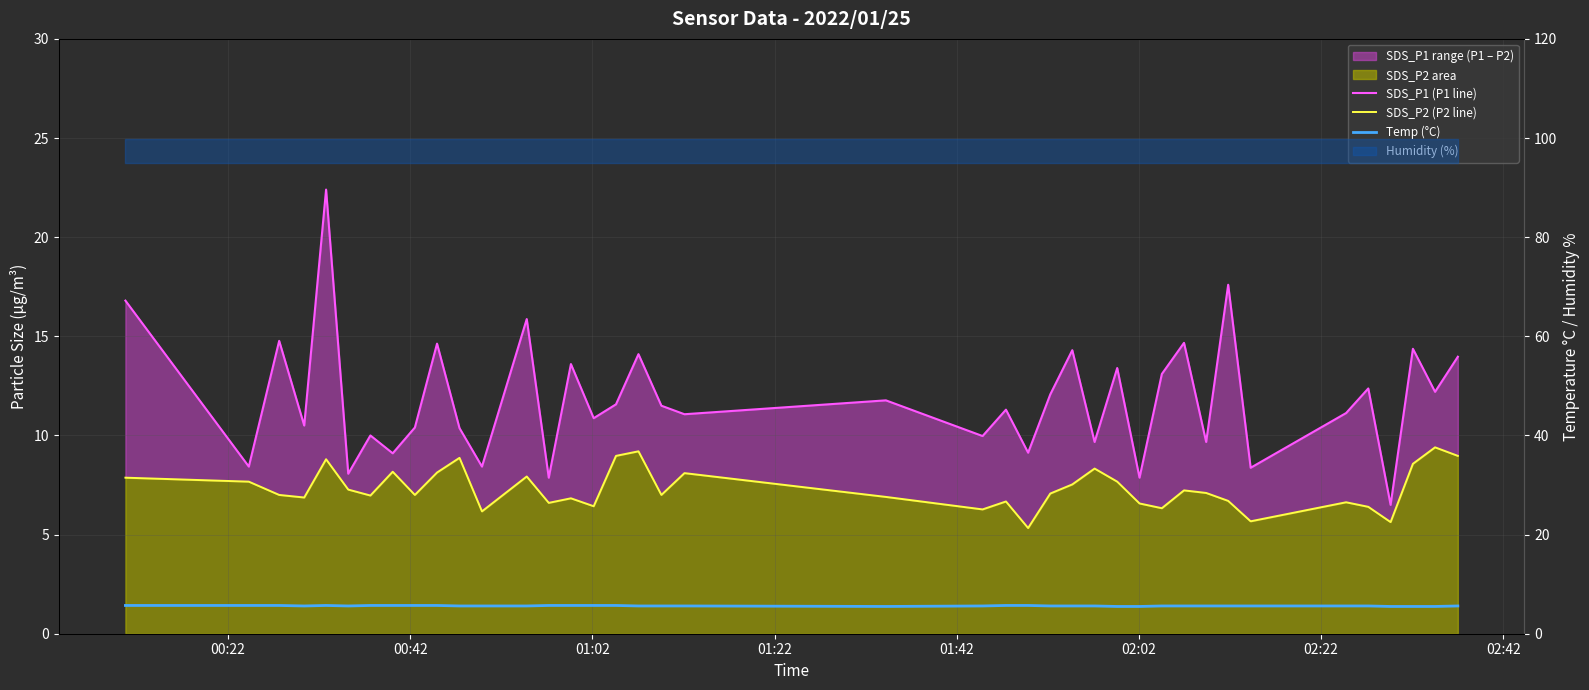

How many interior local valleys does the SDS_P2 (P2 line) series have?

12